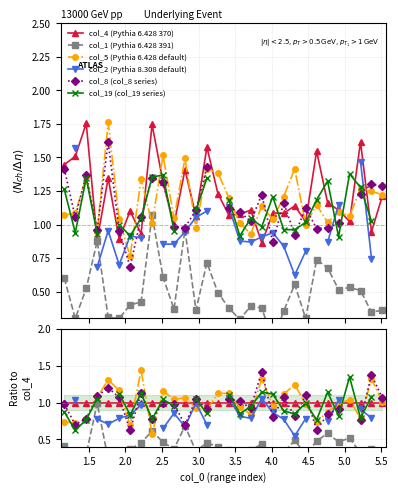

Which series has the largest total across all categories?

col_4 (Pythia 6.428 370)